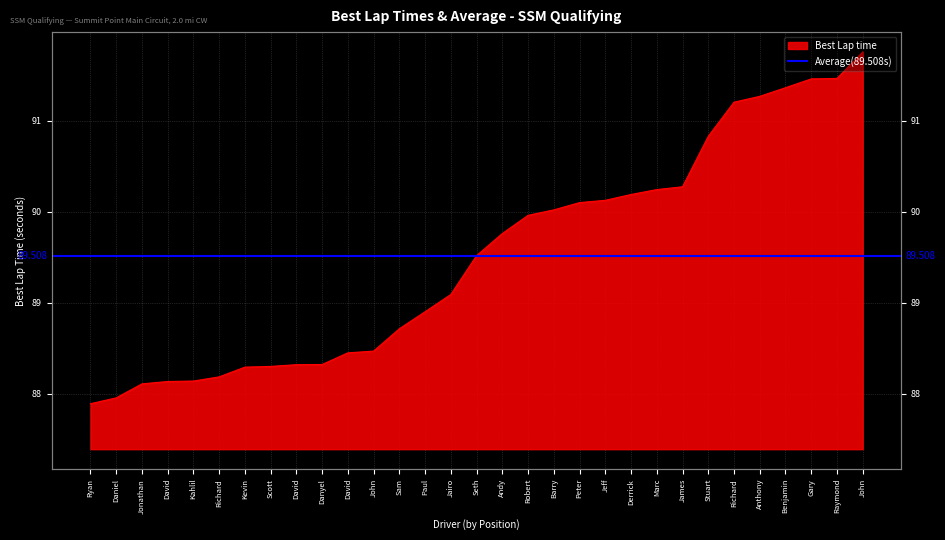

What is the change in value from Jonathan to Gary?

+3.4